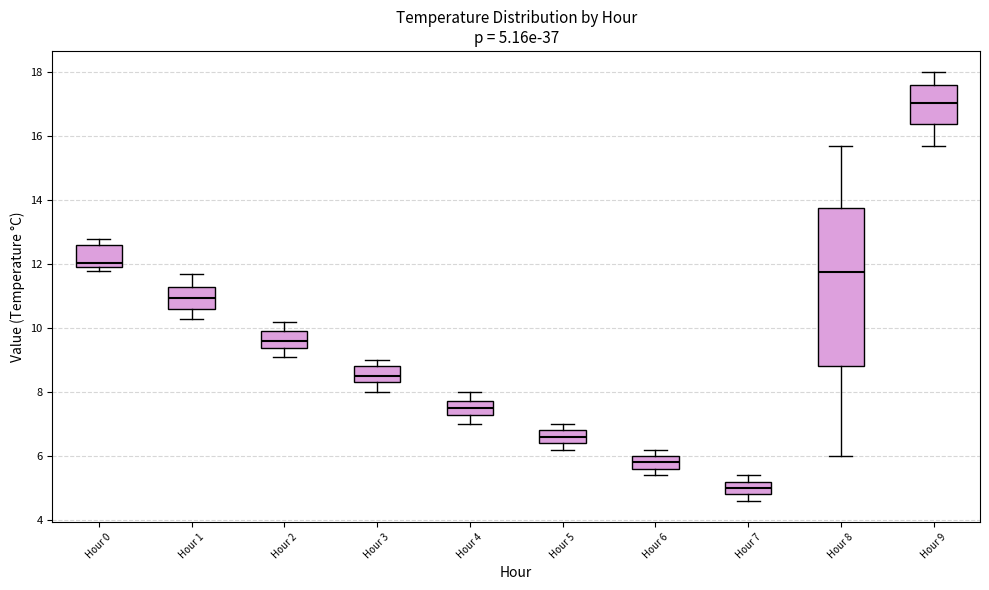

Comparing the boxes themselves (not the whiskers), which one is the tallest?

Hour 8